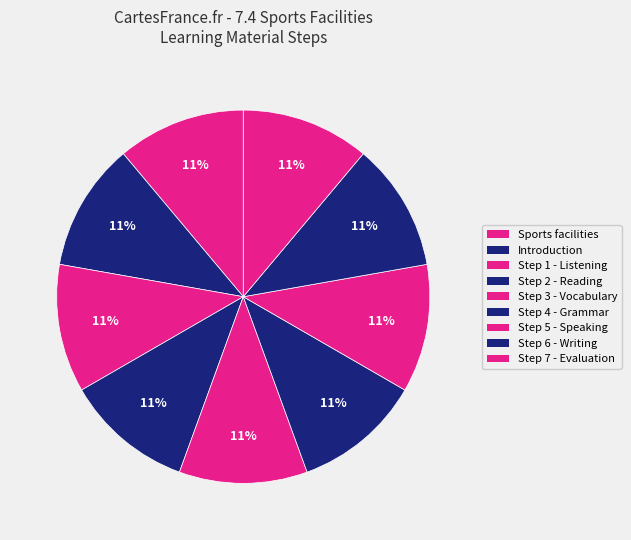

How many slices are in this pie chart?

9